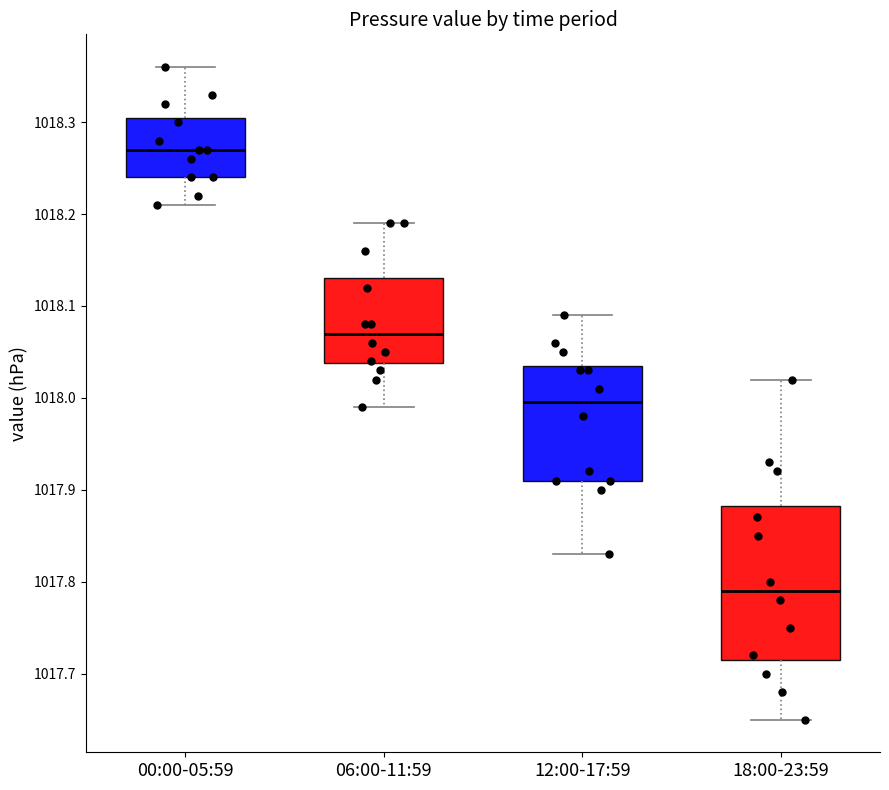

Where does the median line of the box for 06:00-11:59 sit on the y-axis? The values are not printed on the chart, so give them approximately, as read against the axis.

1018.07